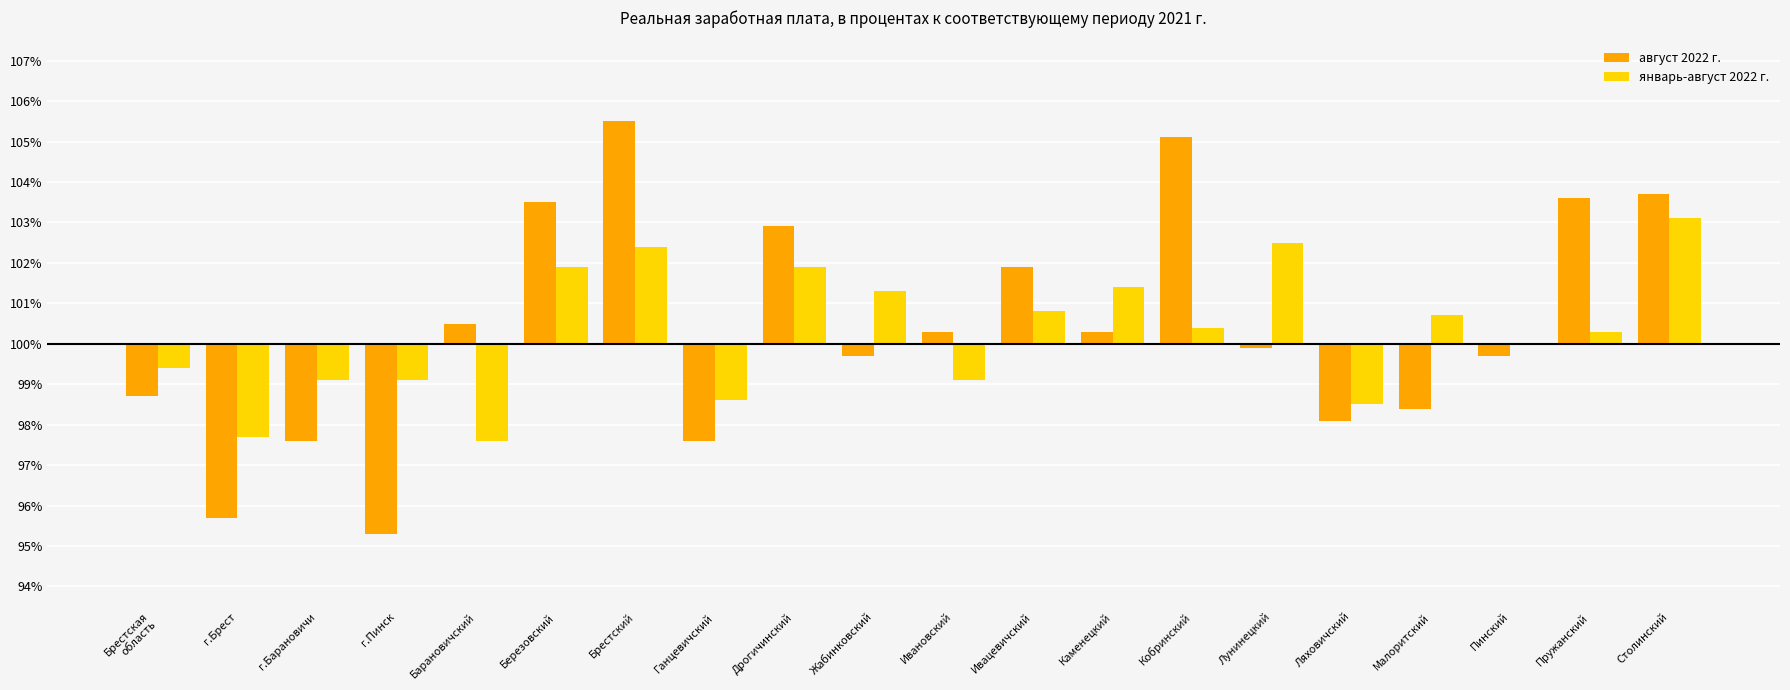

How many groups of bars are there?

20